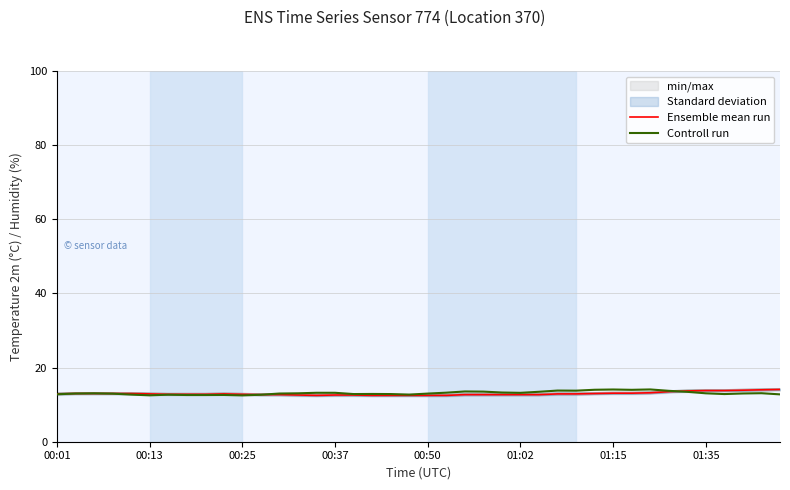

What is the greatest value displayed?

14.1